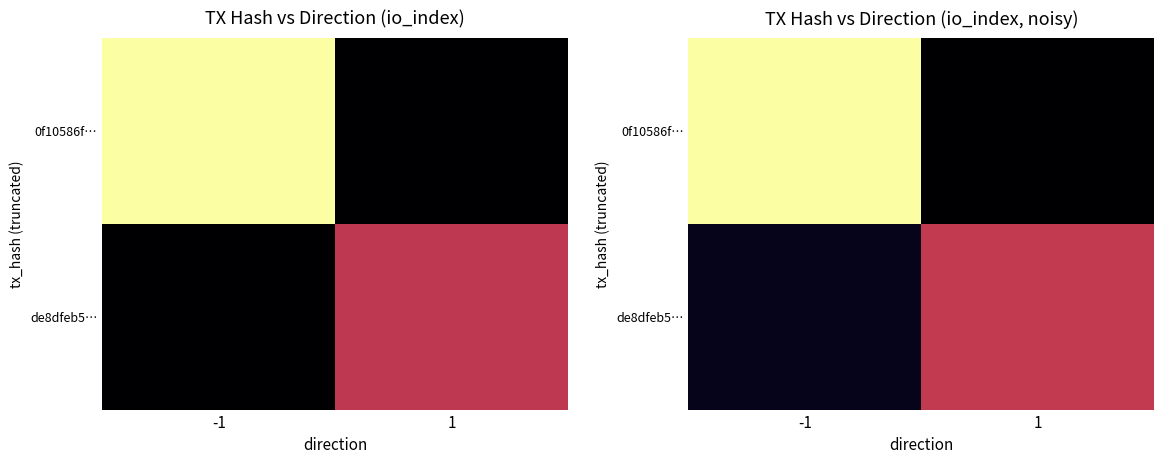

What is the sum of all 0f10586f… values?

44.6